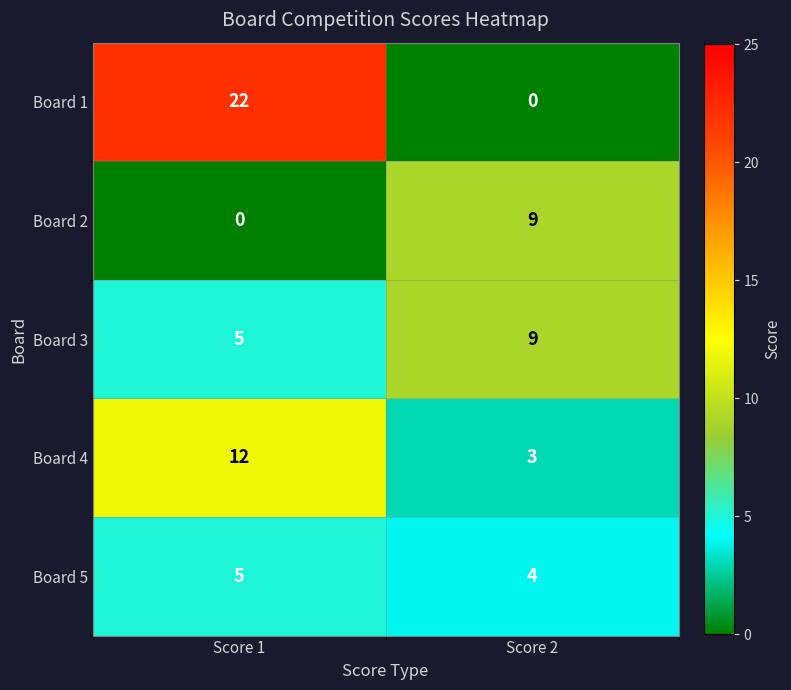

List the labels in order of Board 2 value, largest first.

Score 2, Score 1